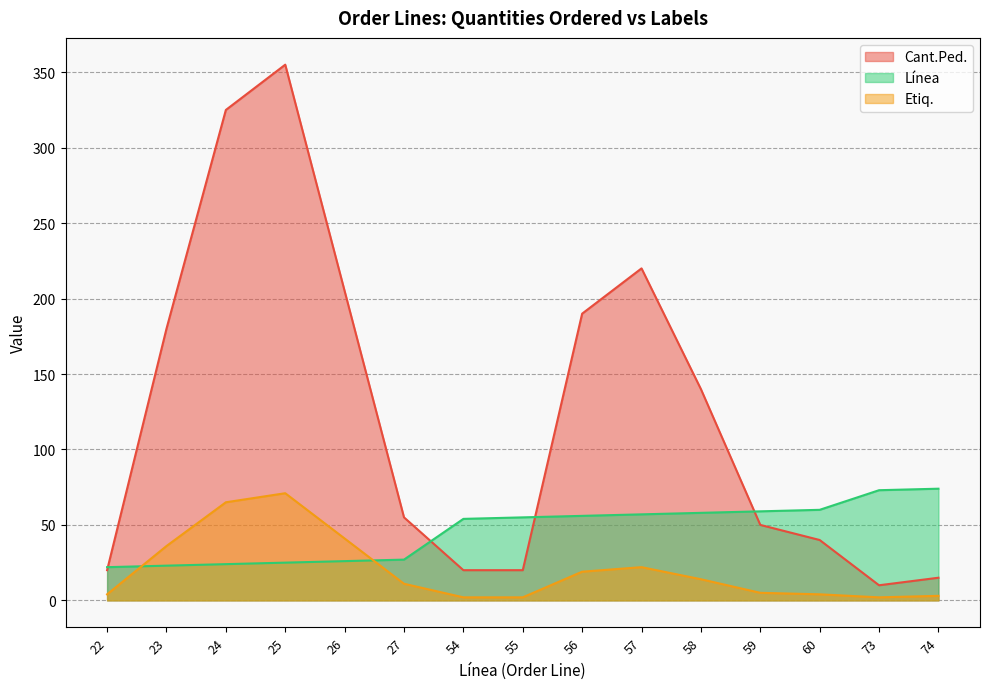

Does the chart have visible grid lines?

Yes